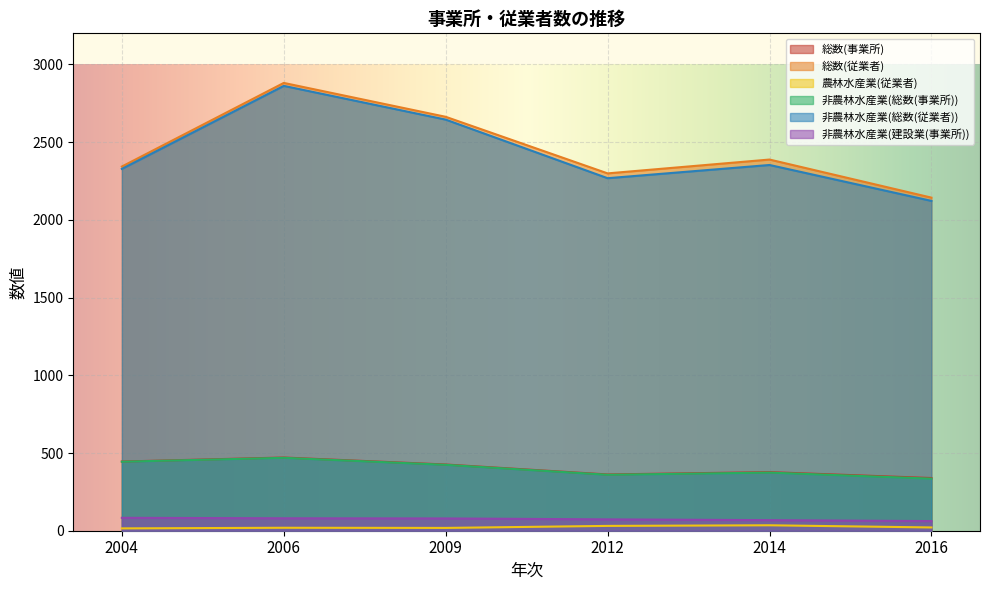

Which series has the largest total across all categories?

総数(従業者)